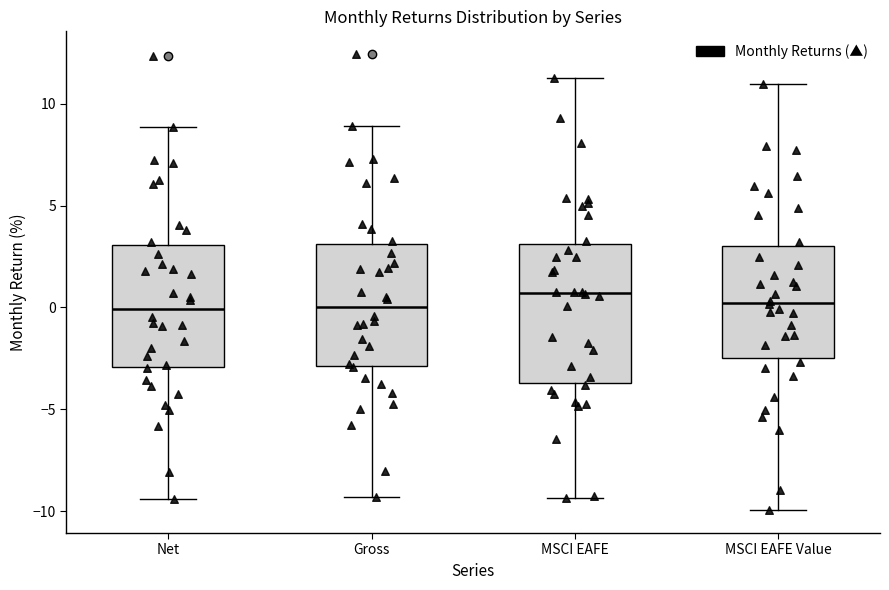

Reading left to right, transcribe this box plot: for each box, give where its median line is, the range the box spans, and where its two whiskers end, as read against the y-axis. The values are not printed on the chart, so give them approximately, as read against the axis.

Net: median 0.0, box -3.0 to 3.0, whiskers -9.5 to 9.0
Gross: median 0.0, box -3.0 to 3.0, whiskers -9.5 to 9.0
MSCI EAFE: median 0.5, box -3.5 to 3.0, whiskers -9.5 to 11.5
MSCI EAFE Value: median 0.0, box -2.5 to 3.0, whiskers -10.0 to 11.0